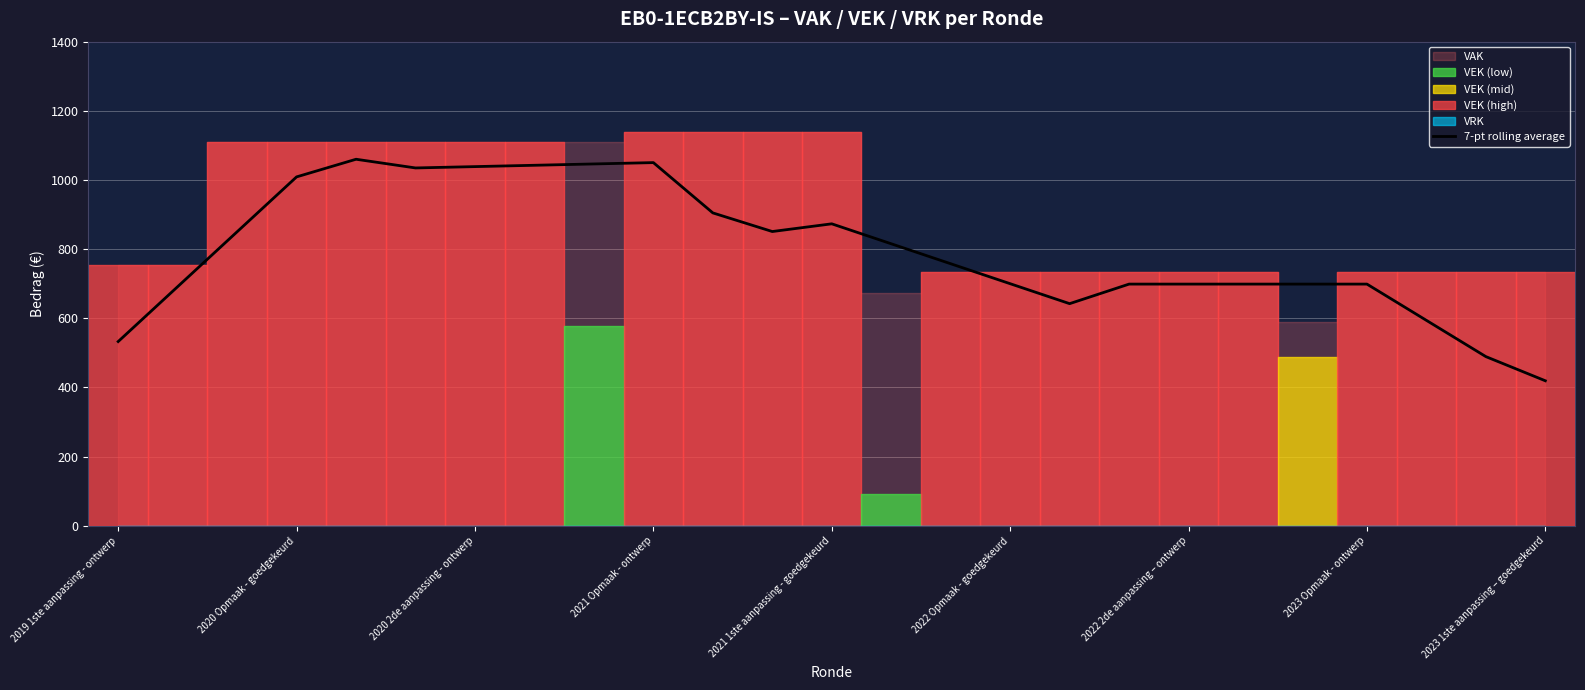

Which category has the lowest value in the 7-pt rolling average series?

2023 1ste aanpassing – goedgekeurd